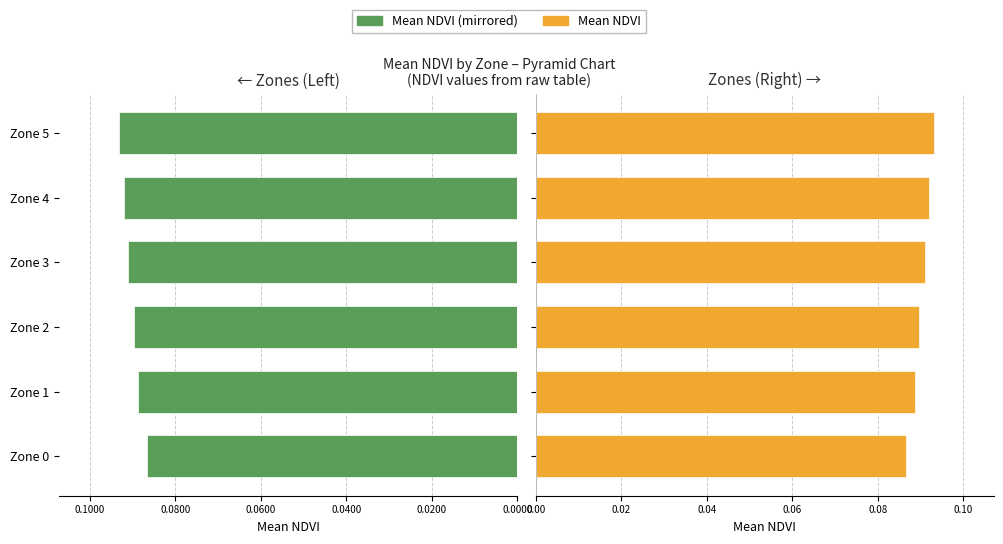

Count the number of categories in the chart.

6